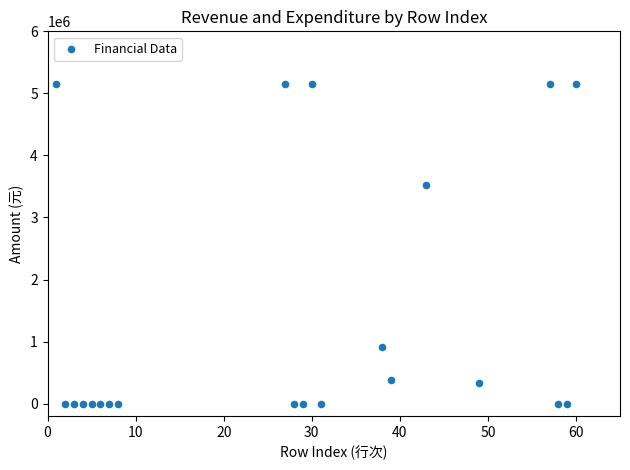

What is the range of Y values (max minus min)?

5158160.6